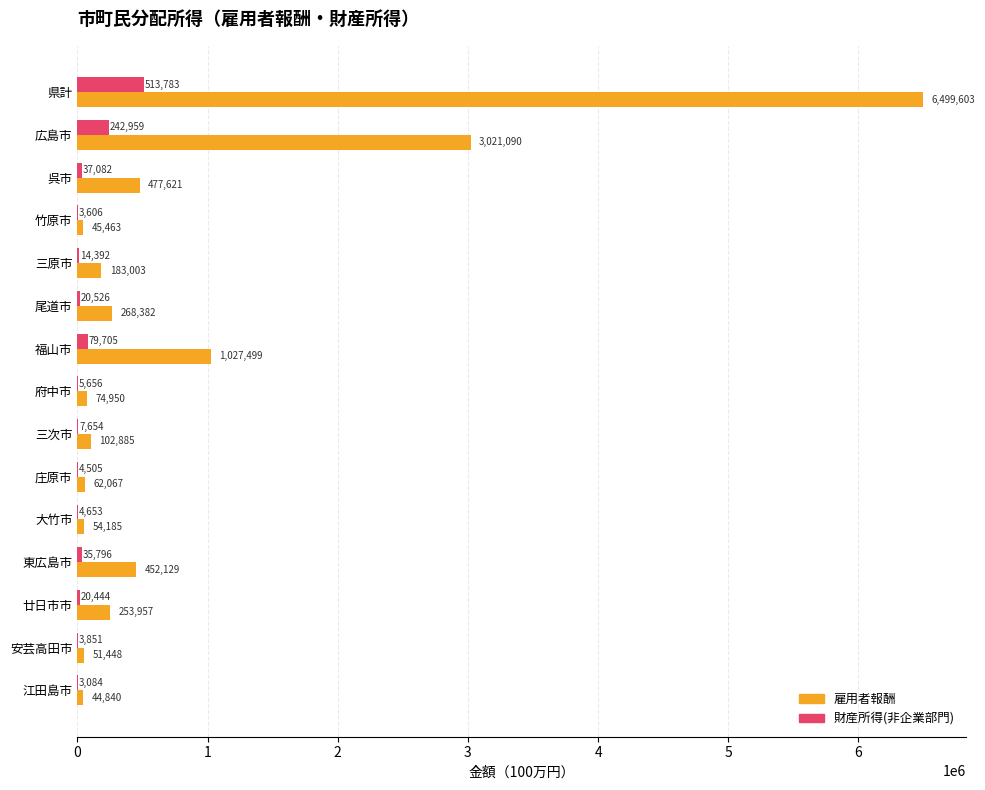

Which series has the largest range (max minus min)?

雇用者報酬